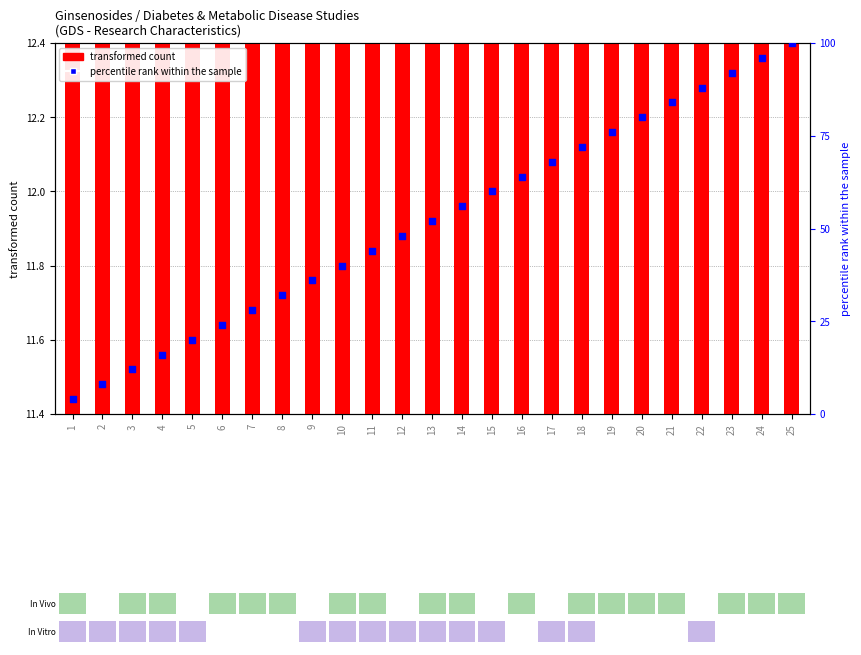

Which series has the largest total across all categories?

percentile rank within the sample